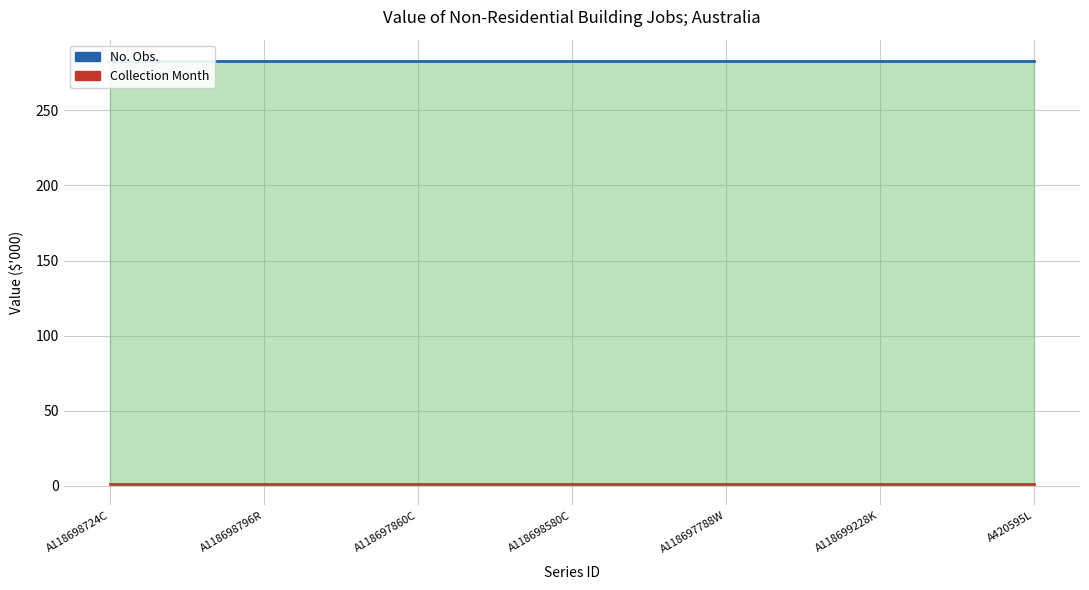

At A118698580C, list the series in order from smallest to largest.

Collection Month (Low), No. Obs. (High)